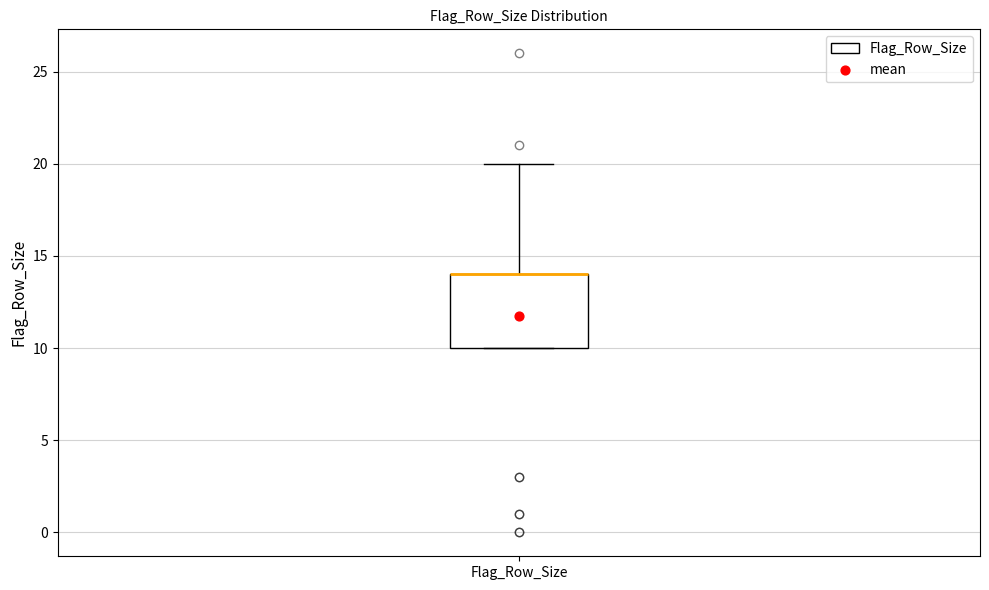

Transcribe this box plot: give where the median line is, the range the box spans, and where the two whiskers end, as read against the y-axis. The values are not printed on the chart, so give them approximately, as read against the axis.

median 14 (drawn on the box's upper edge), box 10 to 14, whiskers 10 to 20